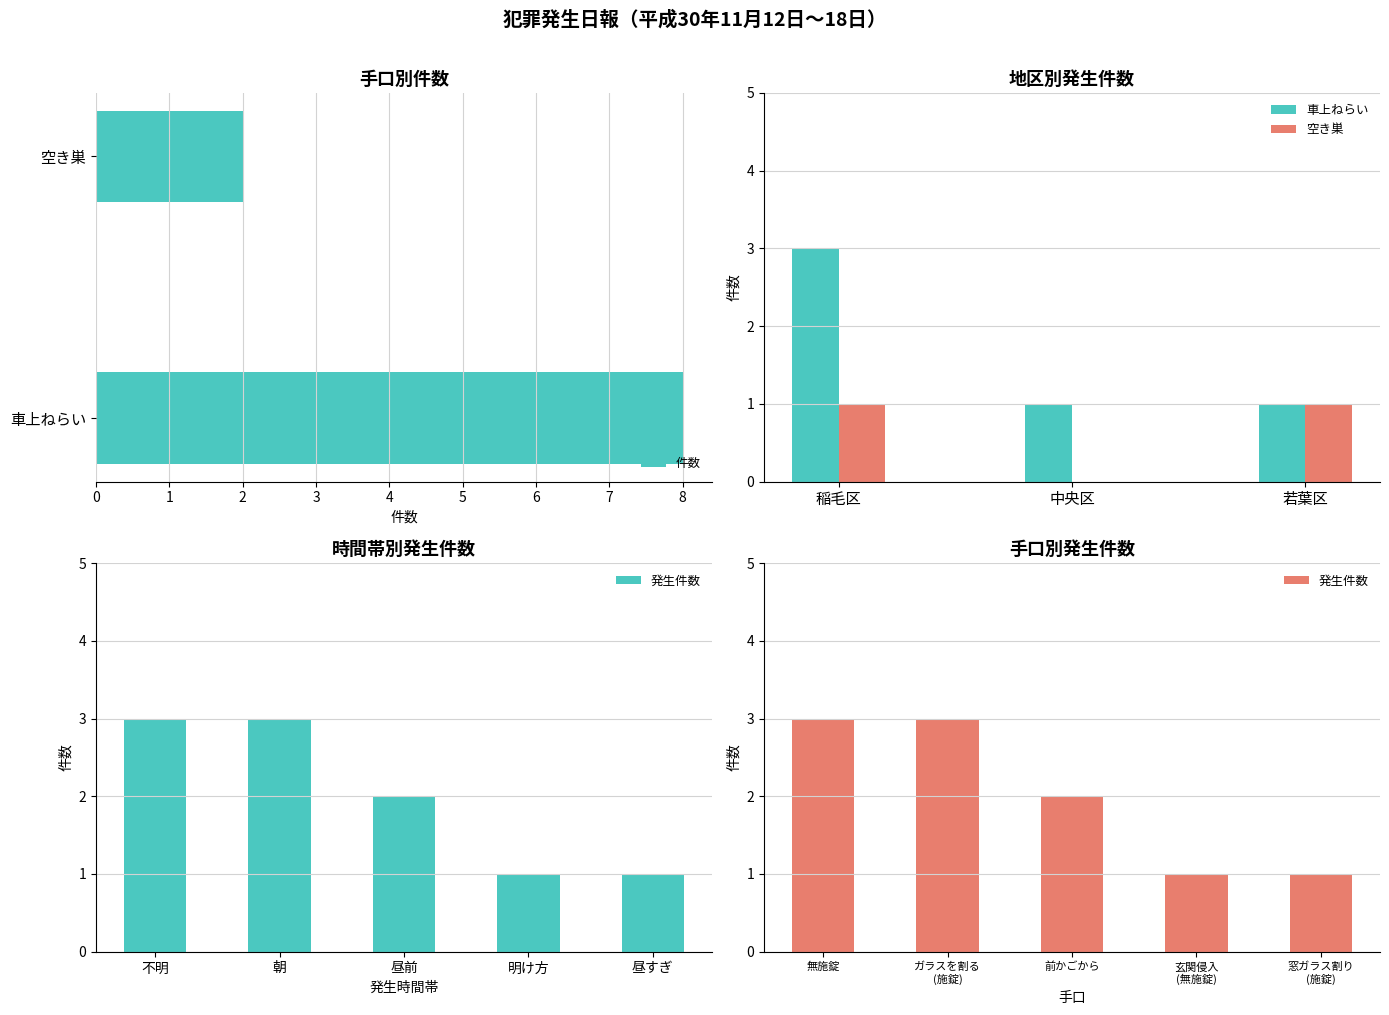

Are the bars grouped side by side (vs. stacked)?

Yes